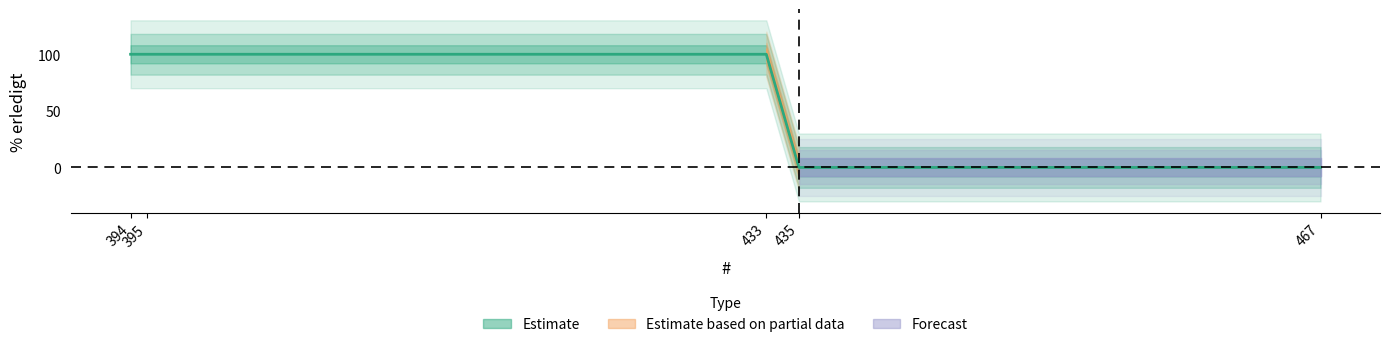

Where is the data nearest to the value 50?

394